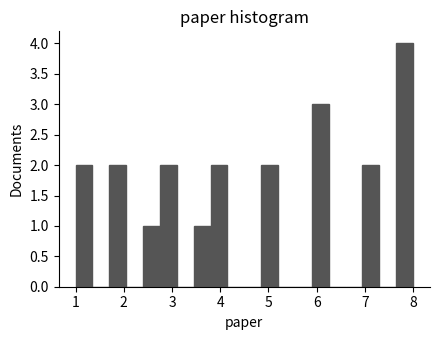

Around what value on the x-axis is the tallest bar? Give the approximate position of its centre, as read against the axis.

7.8